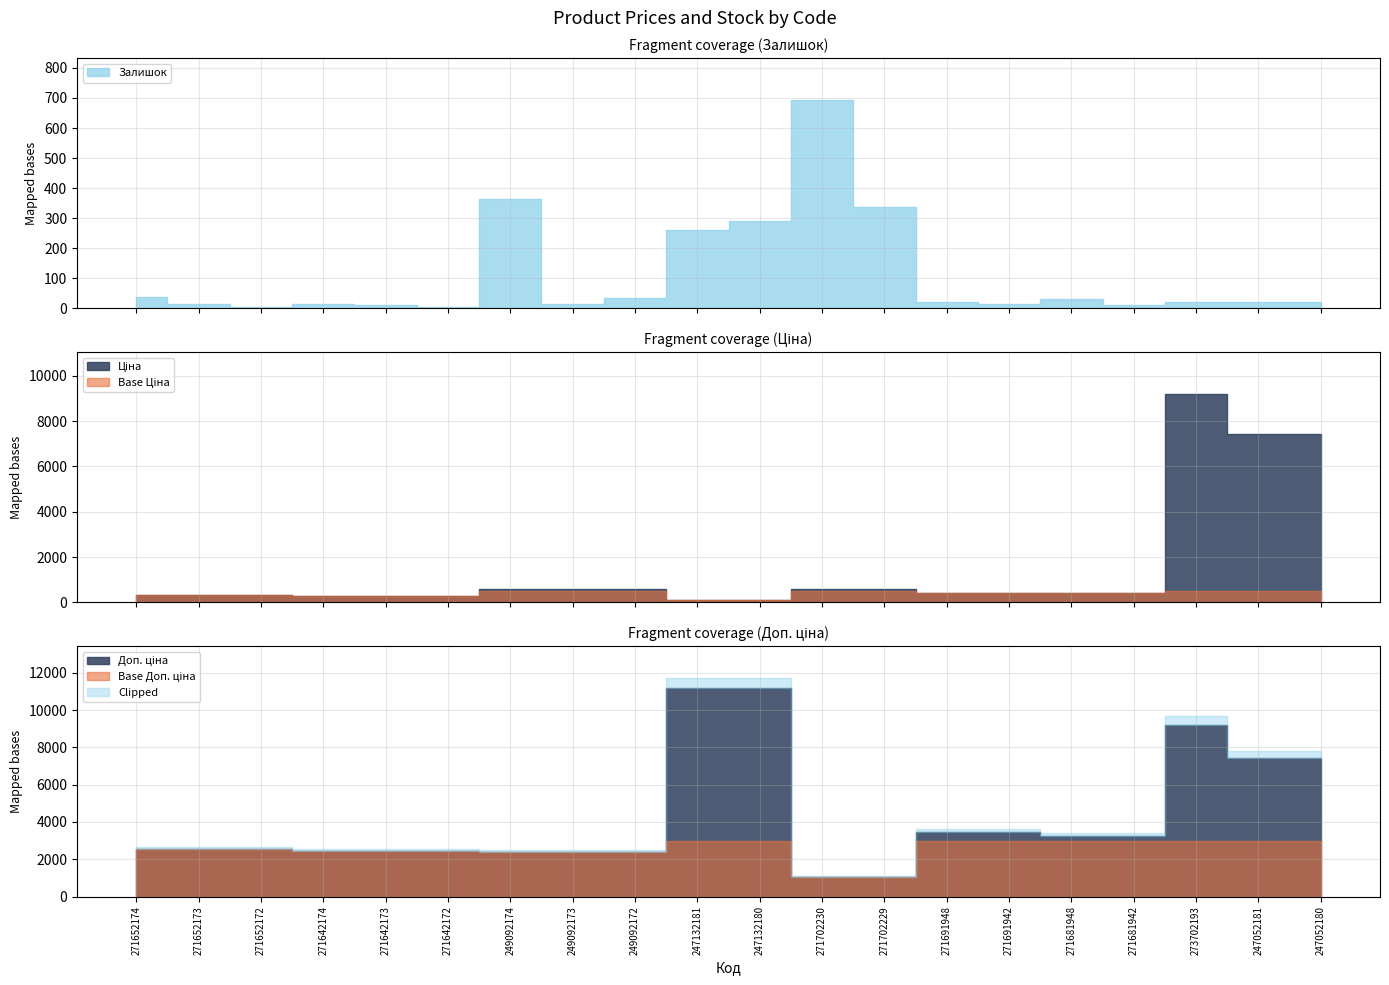

At which category is the sum across all series the highest?

273702193